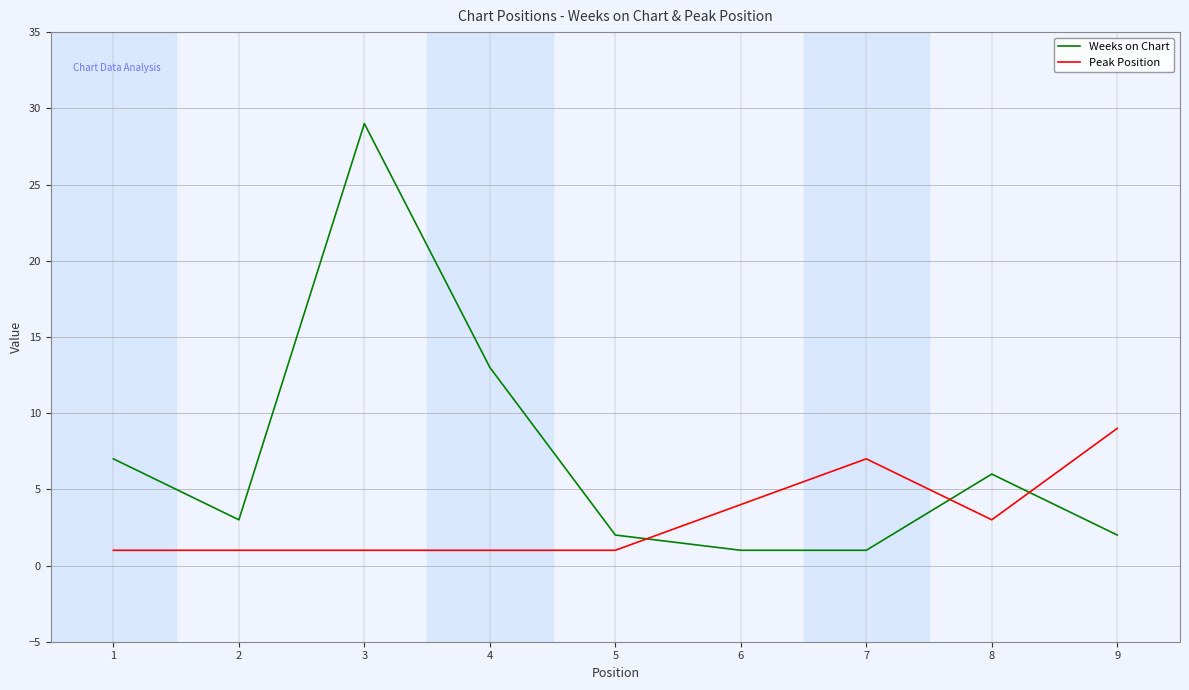

At 8, list the series in order from smallest to largest.

Peak Position, Weeks on Chart